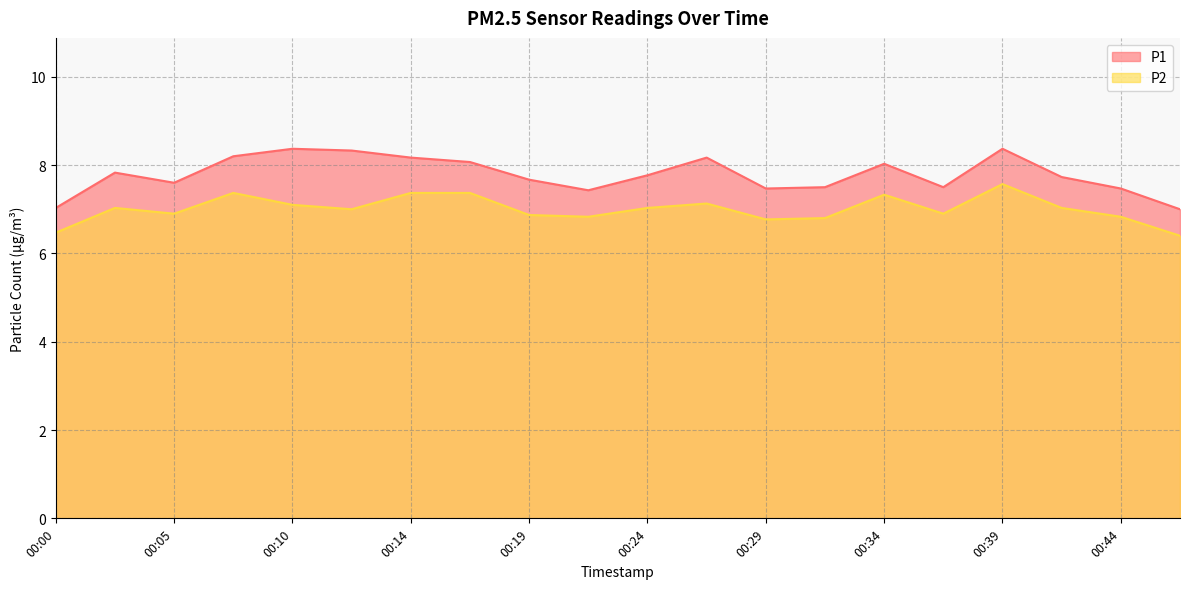

How many distinct data groups are displayed?

2